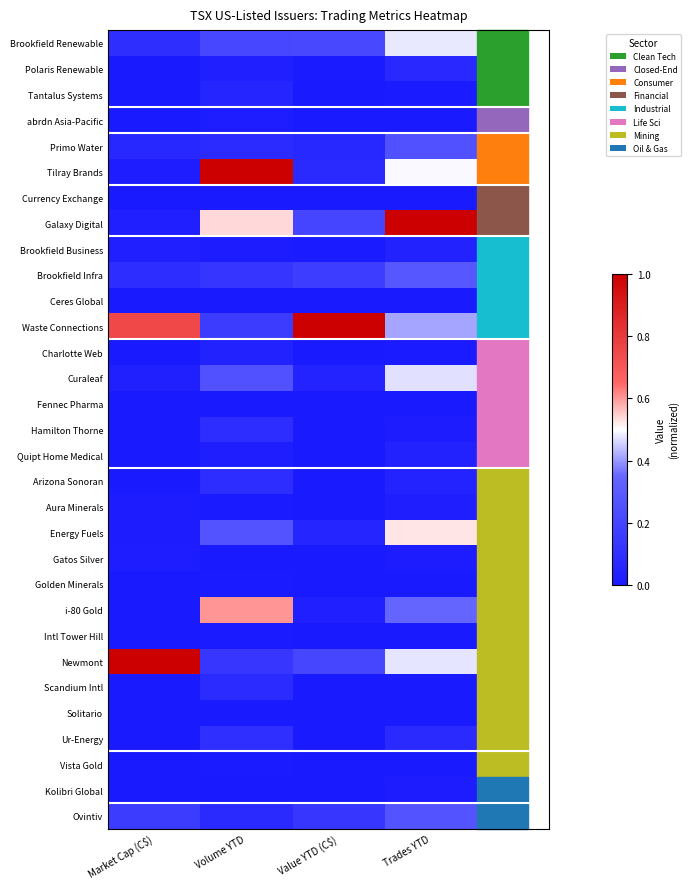

Between Volume YTD and Market Cap (C$), which is larger?

Volume YTD